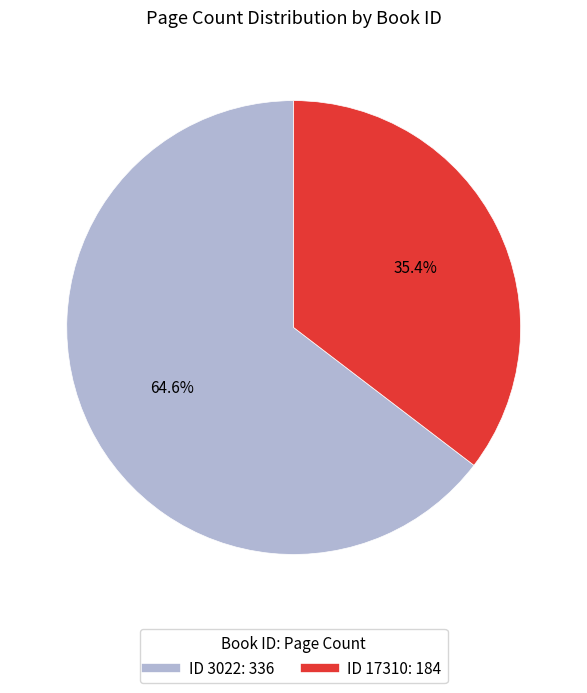

Is there any slice that represents more than half of the pie?

Yes